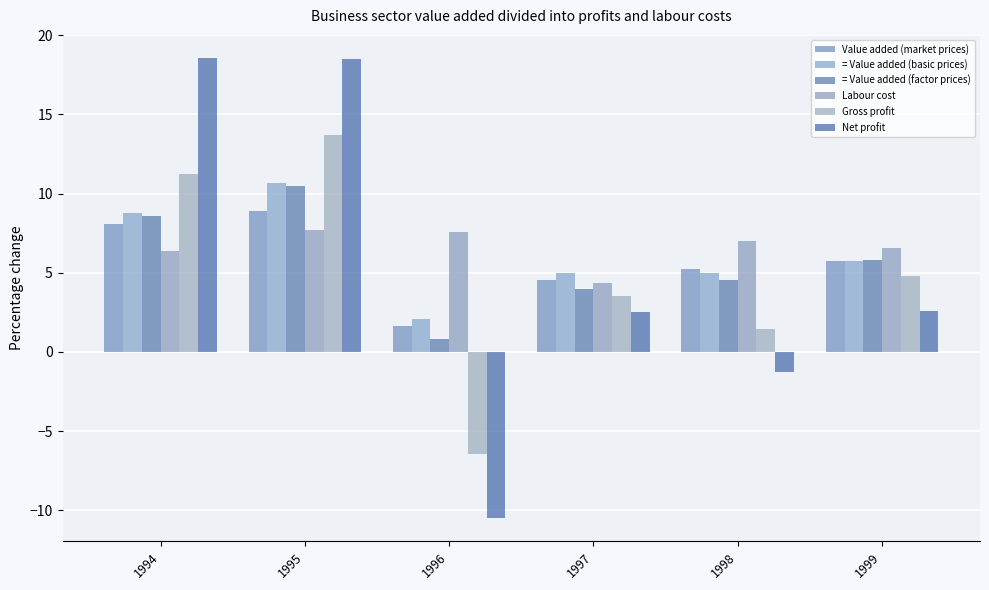

At how many categories does at least one series exceed 0?

6